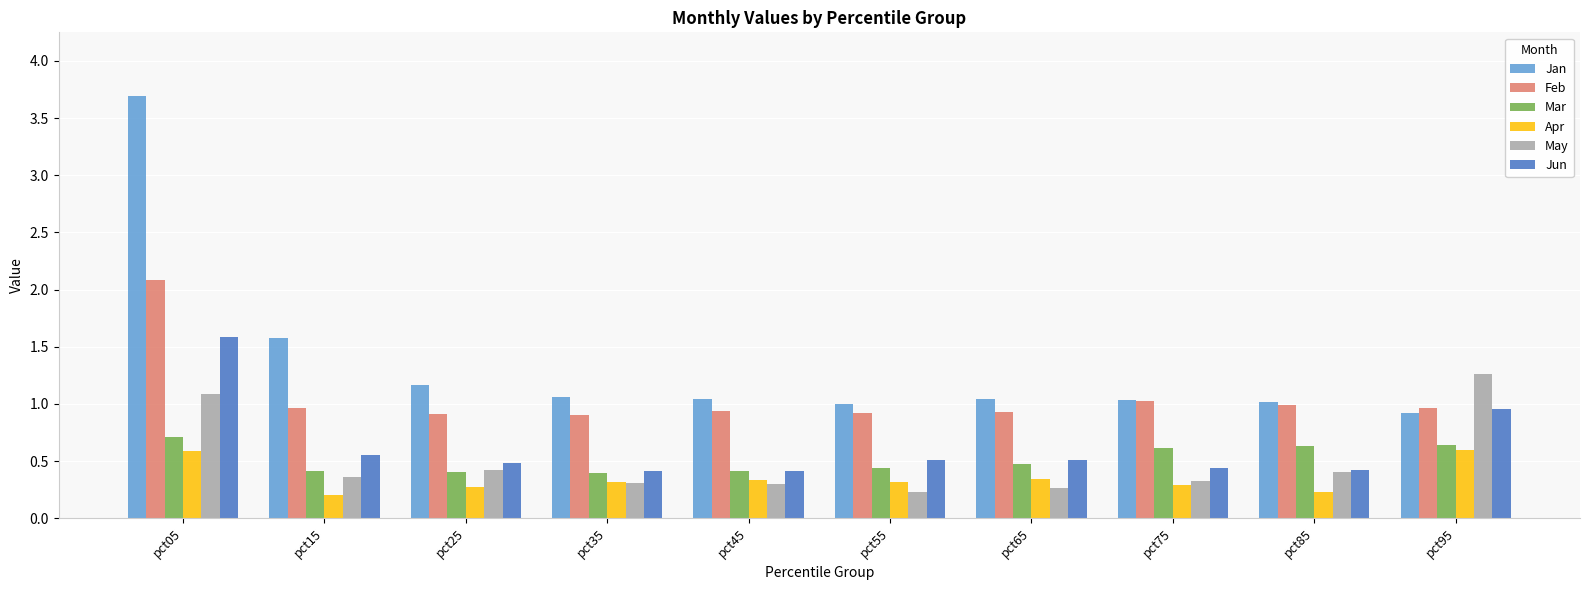

Which series has the largest range (max minus min)?

Jan